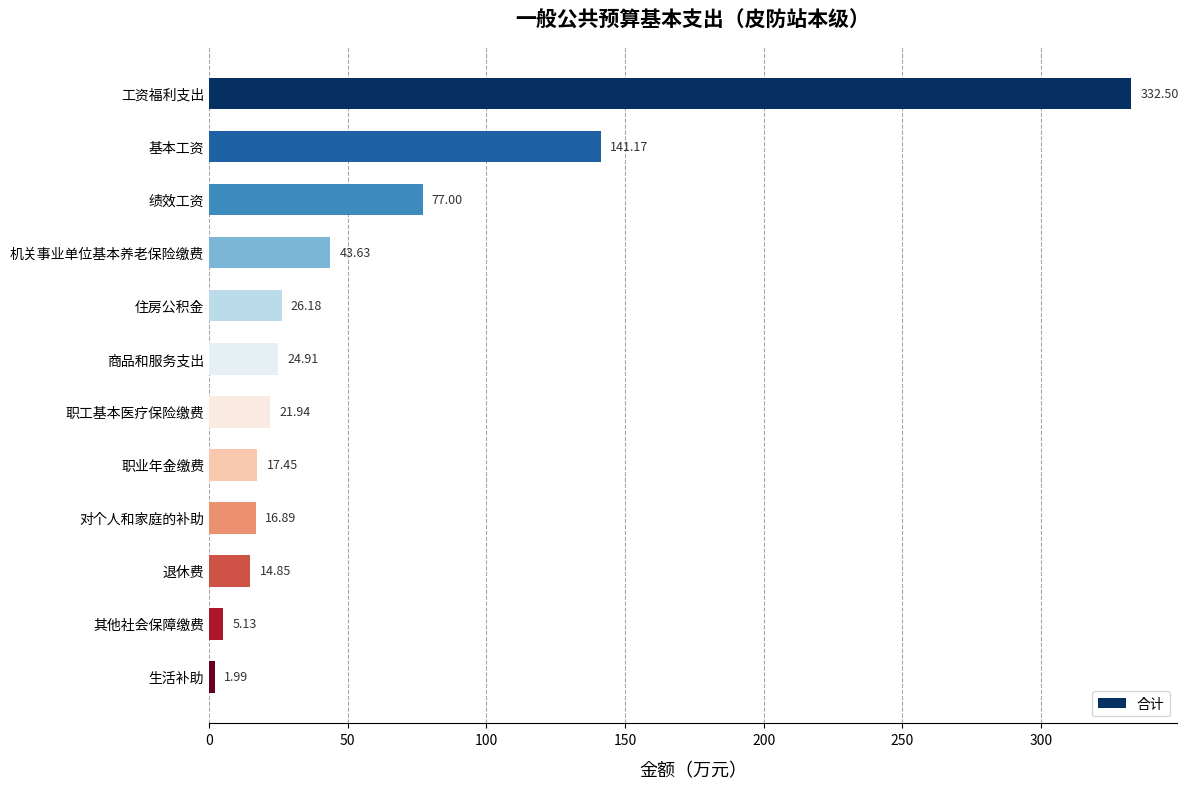

Which category has the lowest value across all series?

生活补助